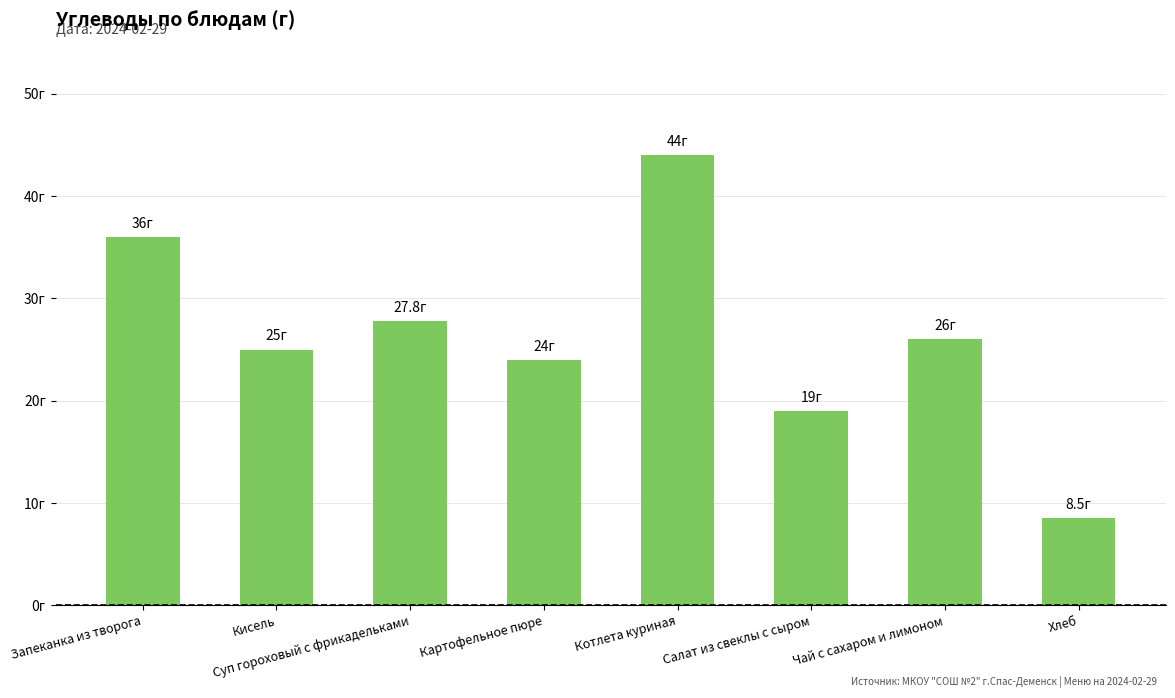

Reading left to right, extract all data points from this chart.

36.0	25.0	27.8	24.0	44.0	19.0	26.0	8.5